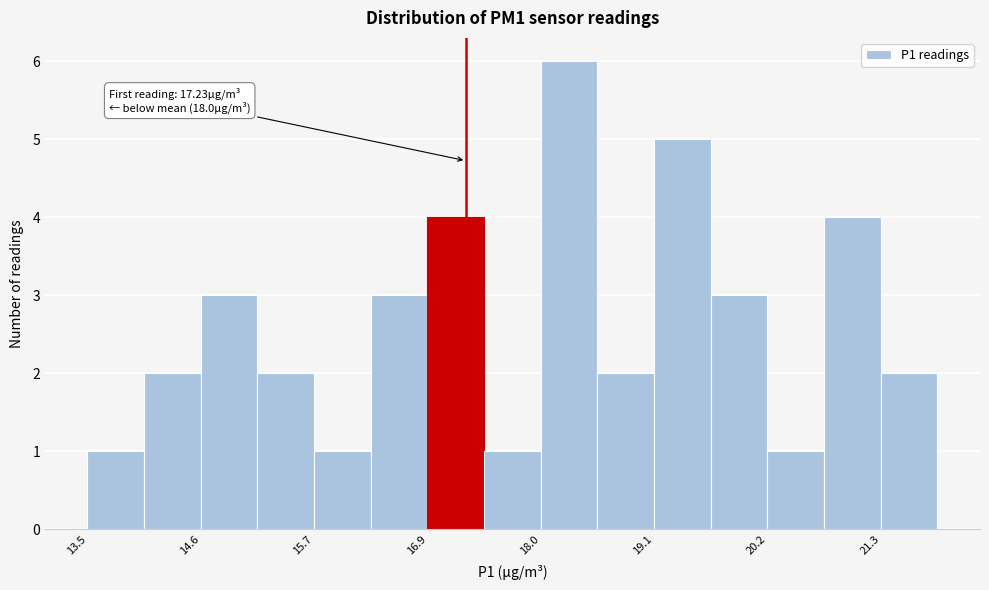

Around what value on the x-axis is the tallest bar? Give the approximate position of its centre, as read against the axis.

18.2